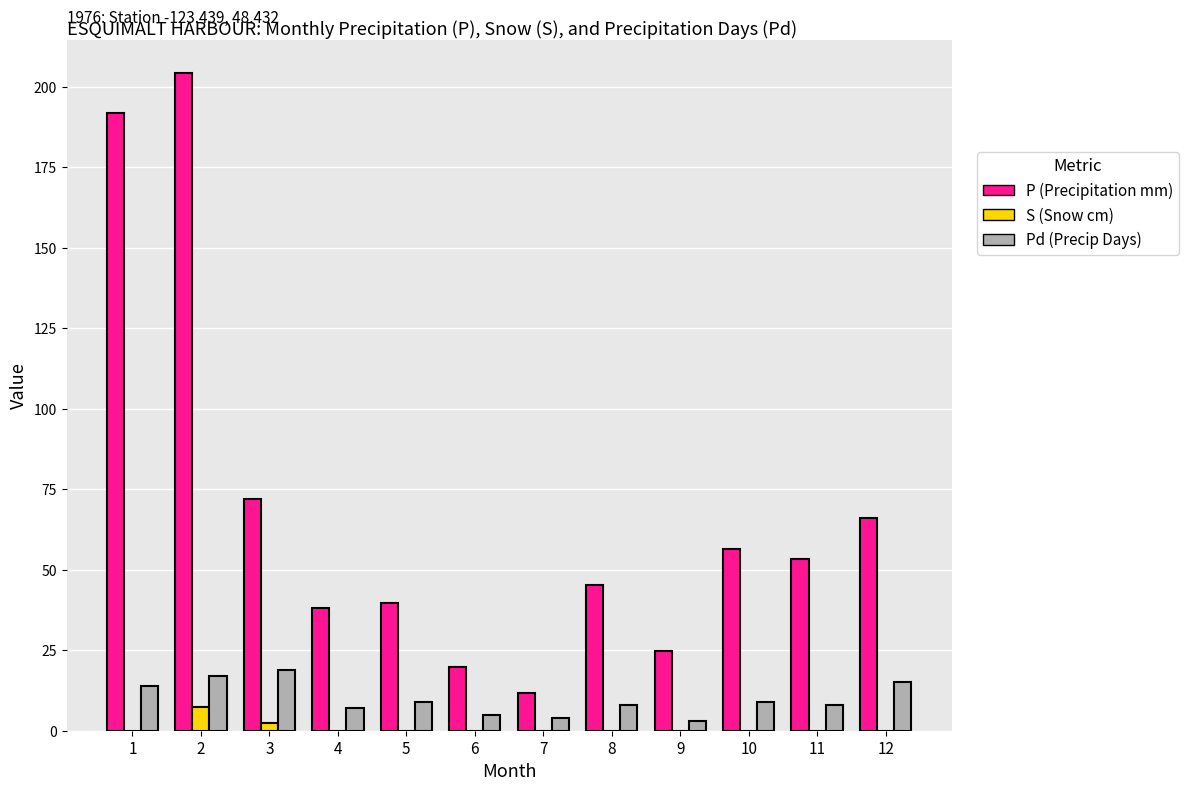

What is the maximum value shown in the chart?

204.2